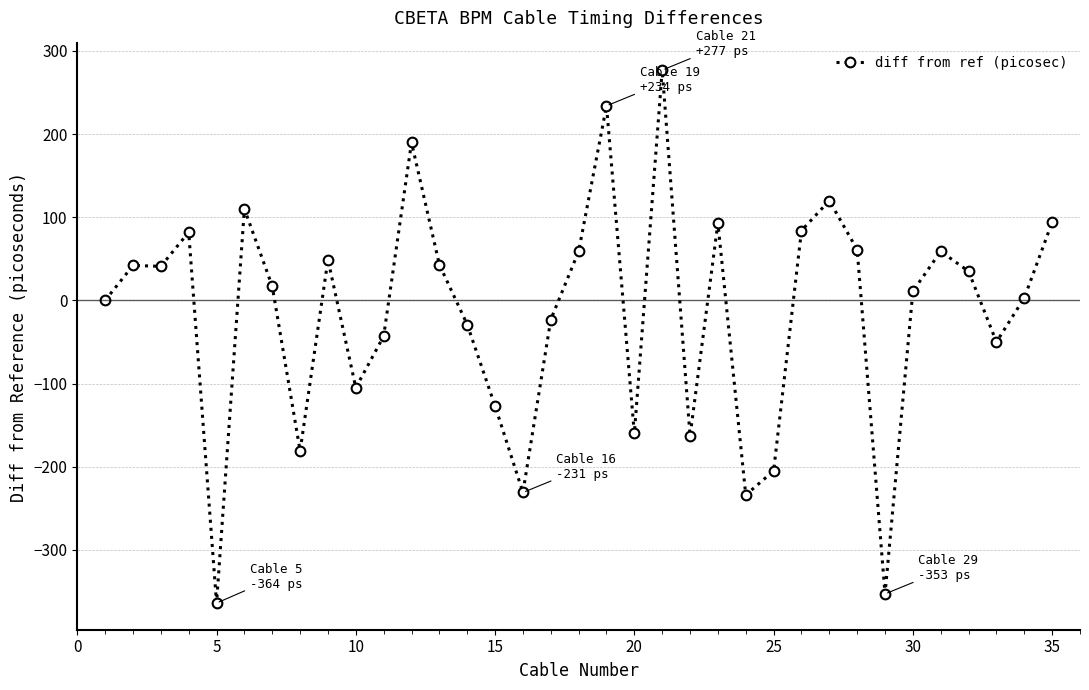

True or false: there are more than 0 points higher than both neighbors.

True